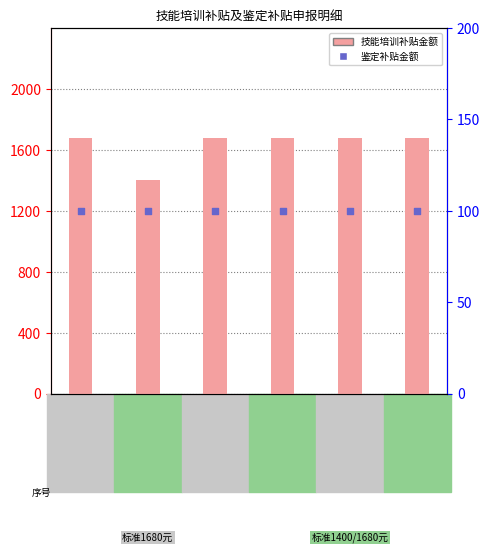

Which series contains the highest Y value?

技能培训补贴金额